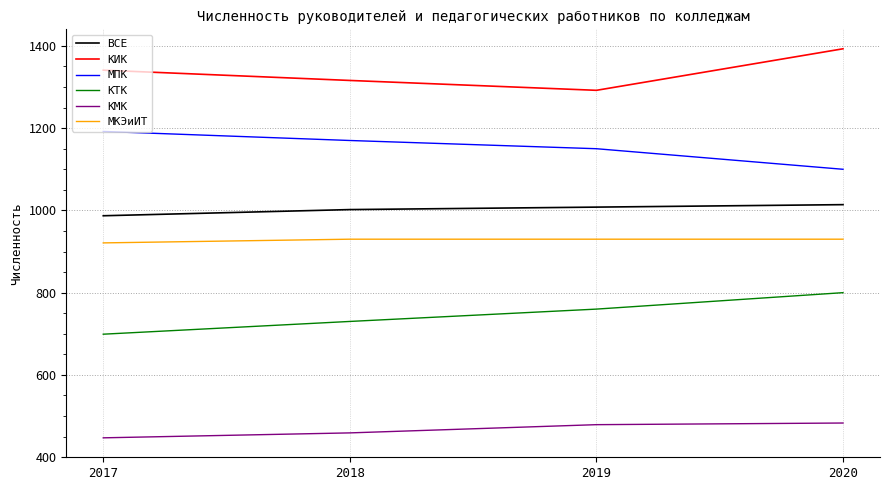

What is the difference between the КМК values at 2017 and 2020?

36